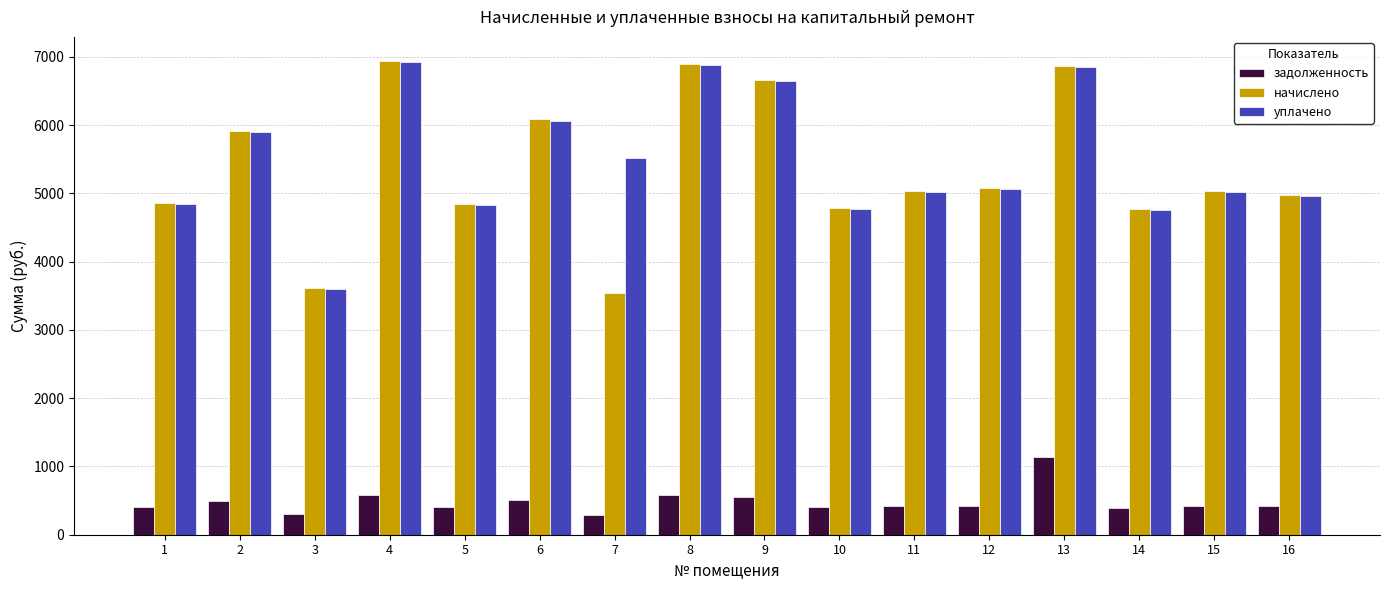

How many groups of bars are there?

16